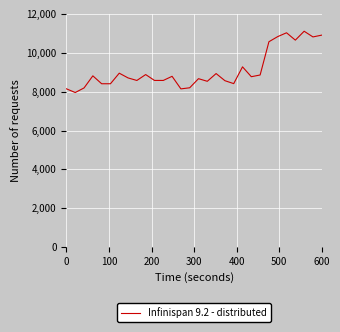

What is the smallest value displayed?

7958.5